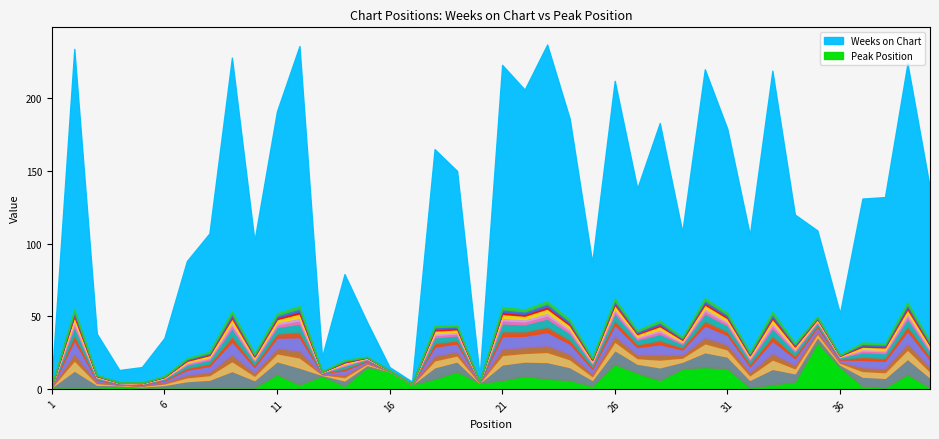

Rank the categories by Peak Position value from lowest to highest.

1, 2, 3, 5, 6, 7, 8, 9, 10, 32, 38, 40, 4, 14, 25, 37, 12, 17, 33, 20, 34, 21, 24, 28, 18, 23, 13, 22, 11, 39, 27, 16, 19, 29, 31, 15, 30, 36, 26, 35